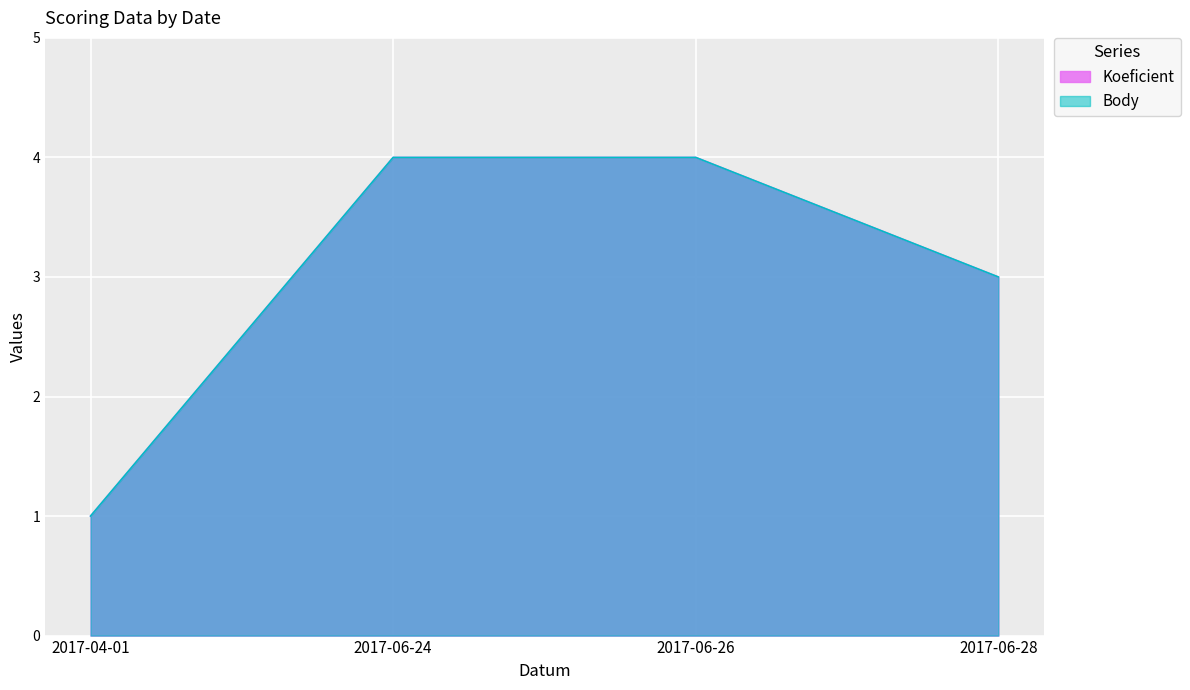

Rank the series at 2017-04-01 from highest to lowest value.

Koeficient, Body